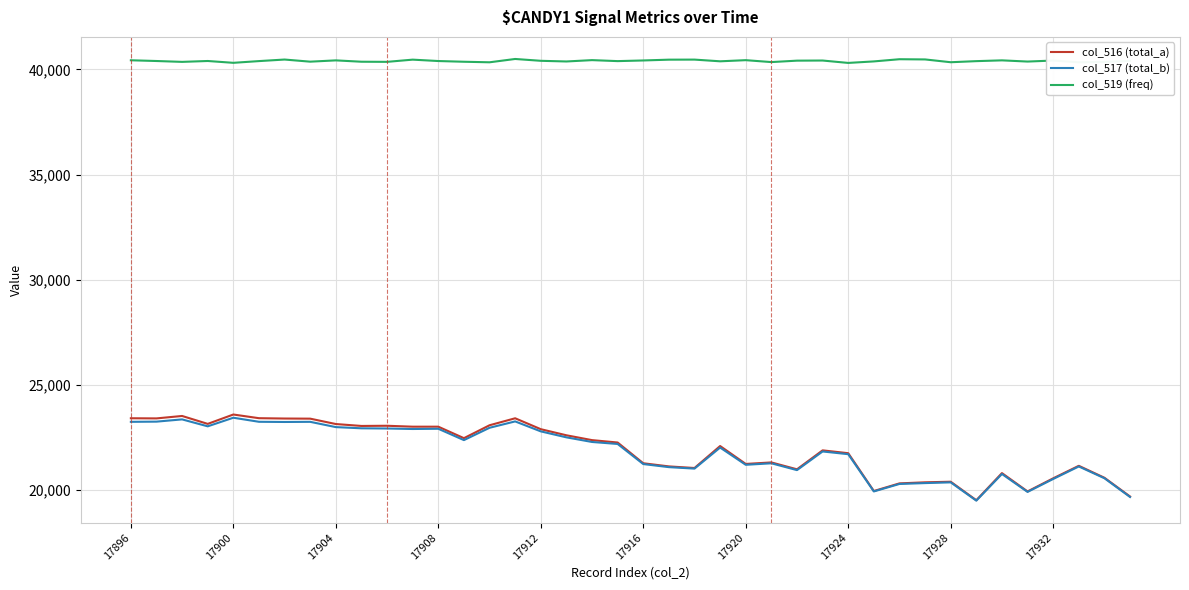

What is the maximum value shown in the chart?

40498